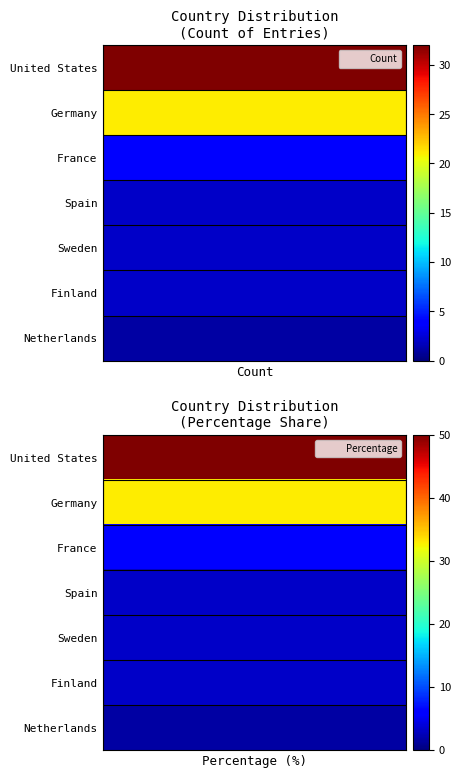

At 1, list the series in order from largest to smallest.

United States, Germany, France, Spain, Sweden, Finland, Netherlands